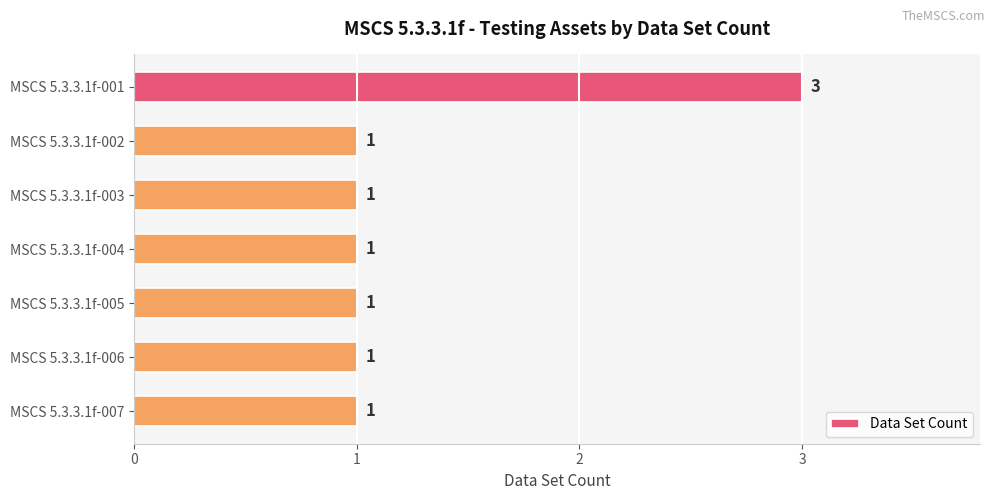

What is the average value?

1